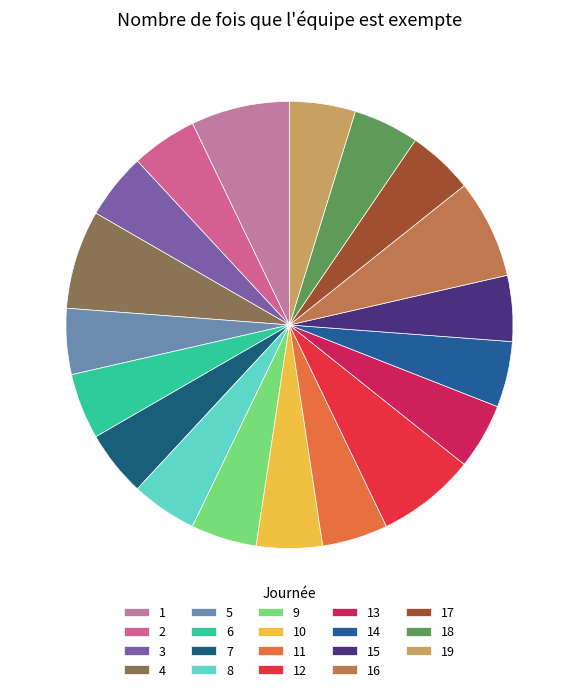

True or false: 7 accounts for 5% of the total.

True